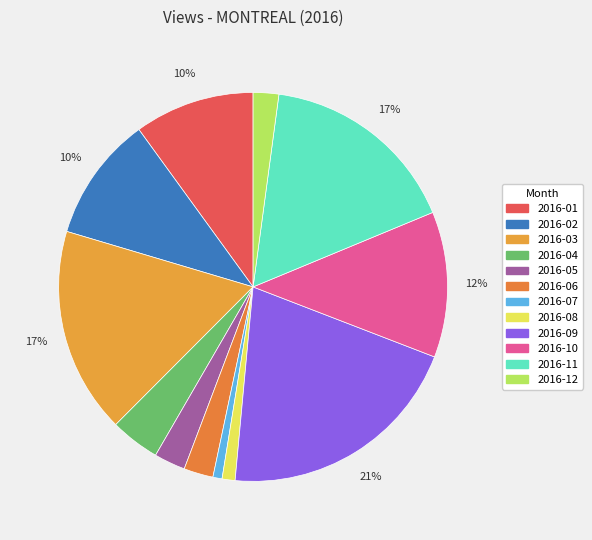

What percentage is the 2016-08 slice, to the nearest percent?

1%